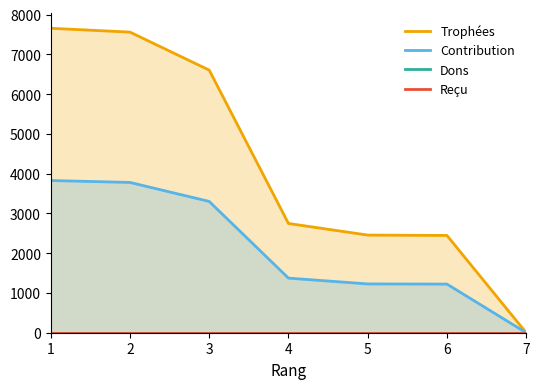

Does the chart display data point markers on the line(s)?

No